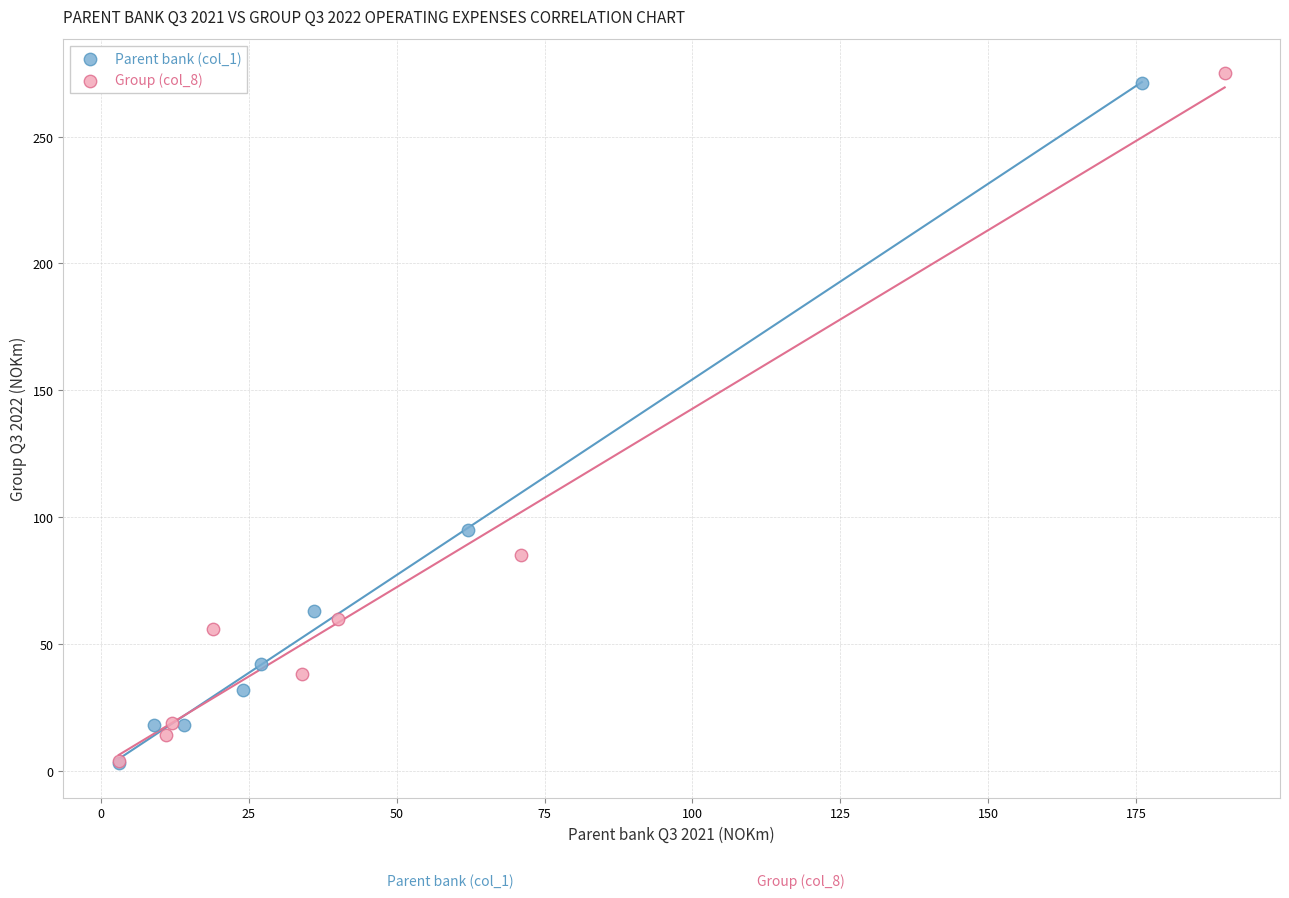

Which series has the largest Y range (max minus min)?

Group (col_8)